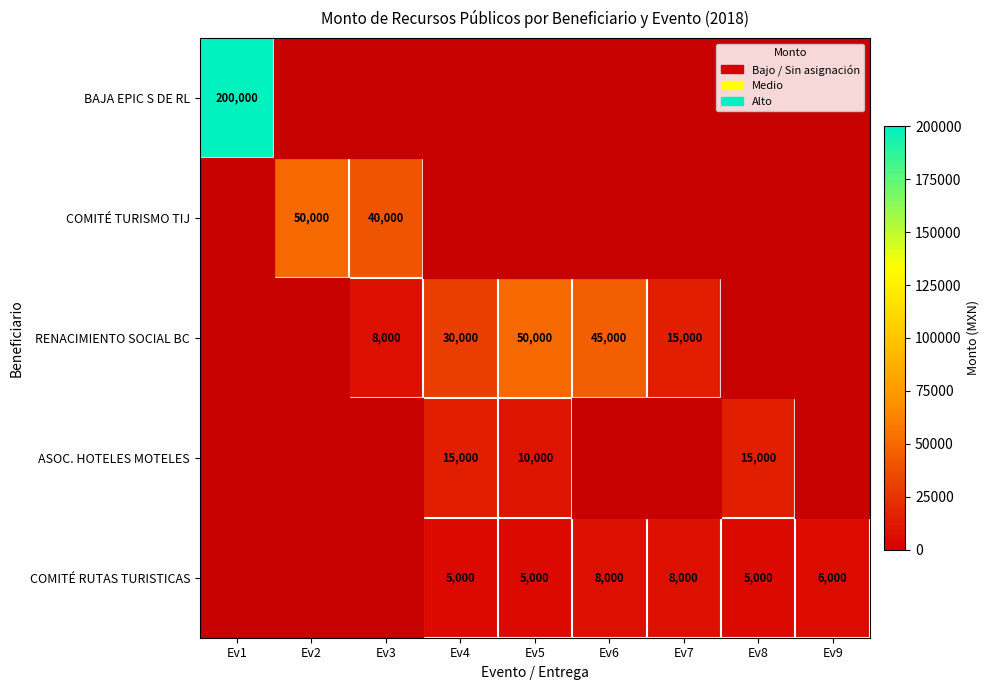

Is it true that RENACIMIENTO SOCIAL BC equals 50000 at Ev5?

True